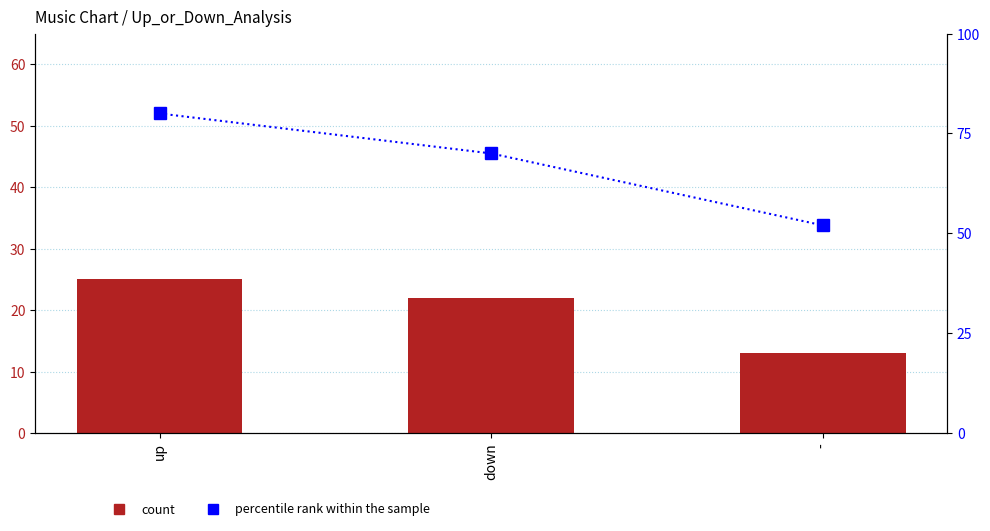

Reading left to right, extract all data points from this chart.

count: 25	22	13
percentile rank within the sample: 80	70	52